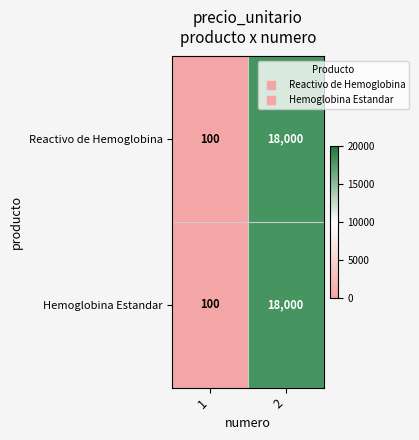

Is it true that Hemoglobina Estandar equals 4532 at 2?

False